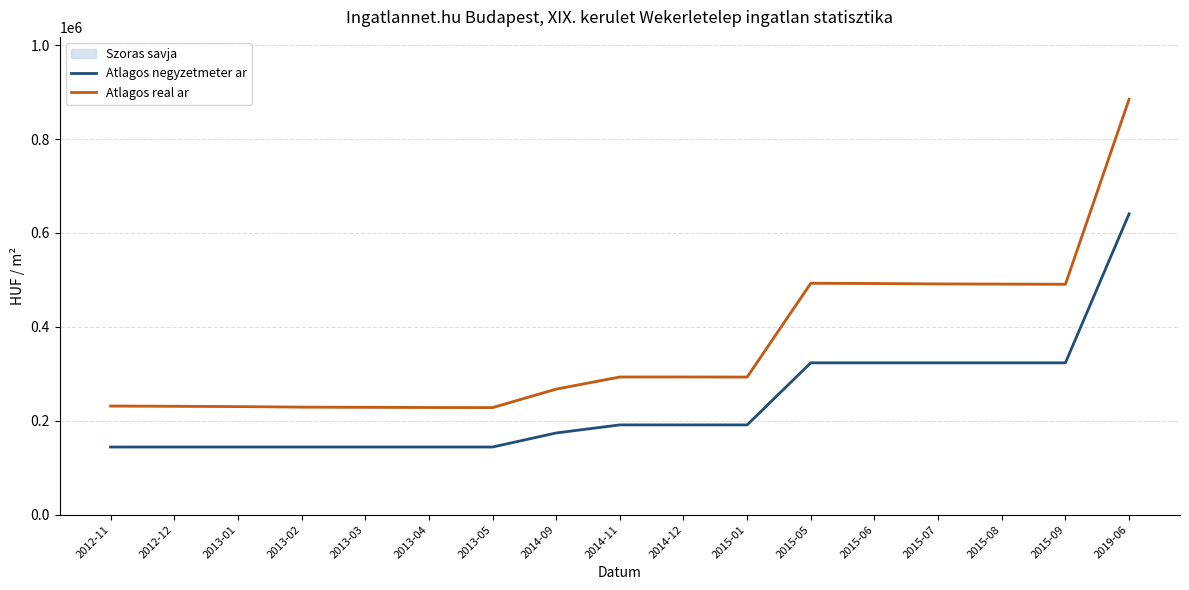

Is it true that Atlagos negyzetmeter ar equals 323376 at 2015-06?

True